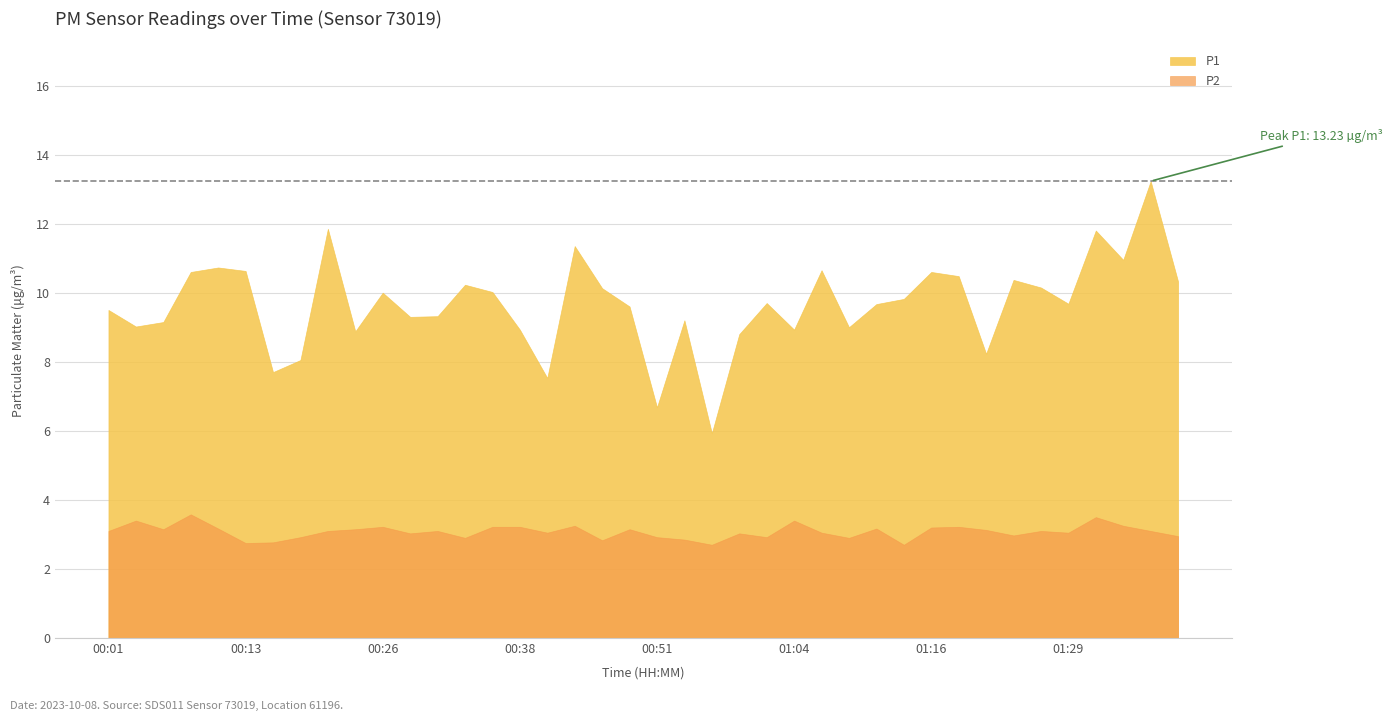

At which category is the sum across all series the highest?

01:36